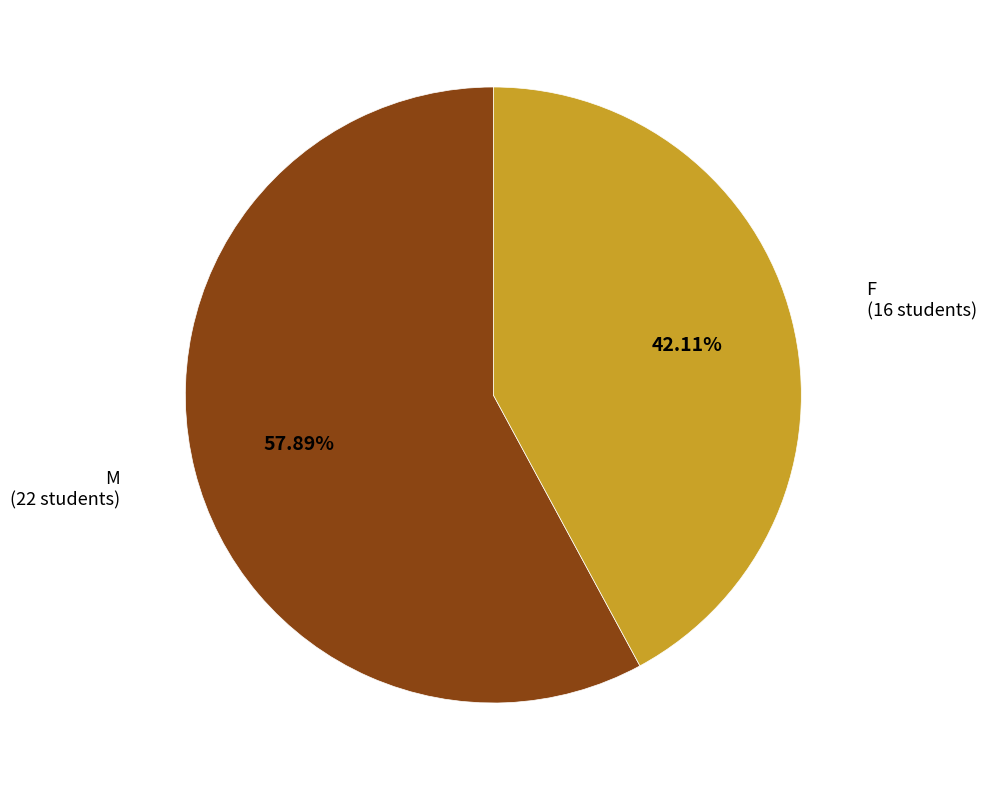

To the nearest percent, what portion does F represent?

42%